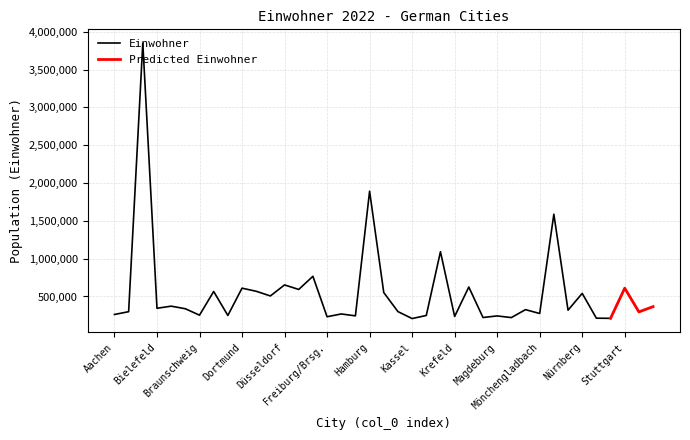

What value does the data have at Dortmund, to the nearest 10?

610000